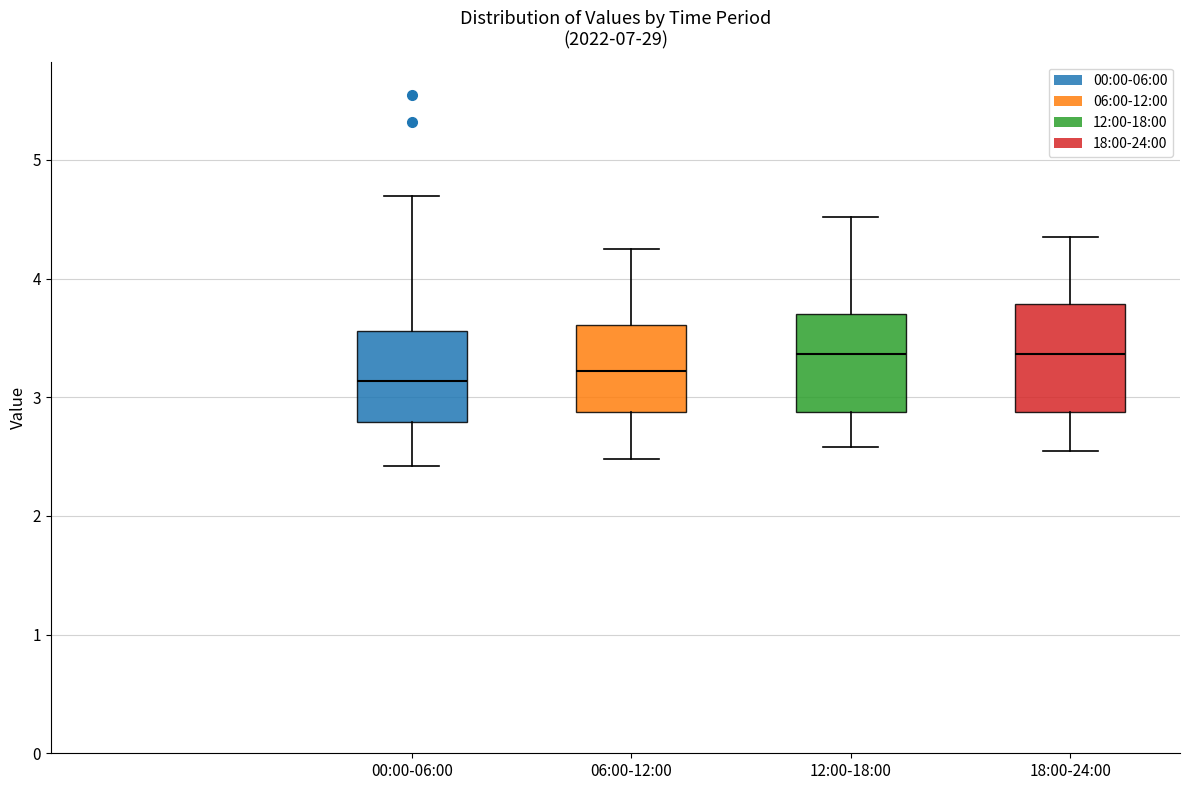

Where is the lower edge of the box for 12:00-18:00 on the y-axis? The values are not printed on the chart, so give them approximately, as read against the axis.

2.9